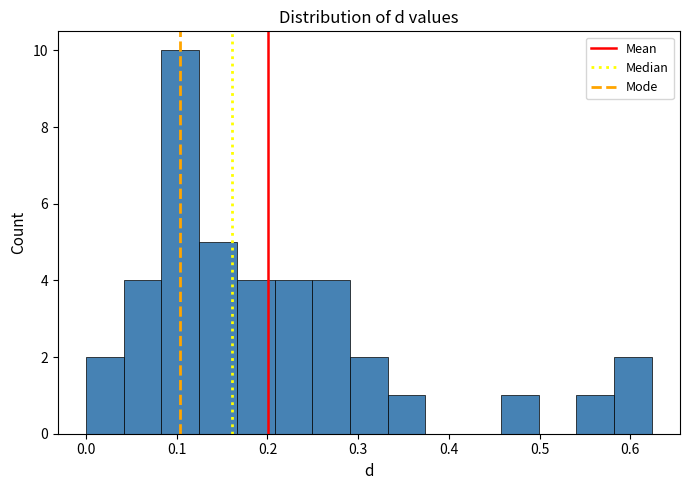

Reading left to right, list every bar in this chart as the range it spans on the x-axis followed by its height. Neither the bar edges nor the heights are printed on the chart, so give them approximately, as read against the axes.

0.00 to 0.04: 2
0.04 to 0.08: 4
0.08 to 0.12: 10
0.12 to 0.17: 5
0.17 to 0.21: 4
0.21 to 0.25: 4
0.25 to 0.29: 4
0.29 to 0.33: 2
0.33 to 0.37: 1
0.37 to 0.42: 0
0.42 to 0.46: 0
0.46 to 0.50: 1
0.50 to 0.54: 0
0.54 to 0.58: 1
0.58 to 0.62: 2